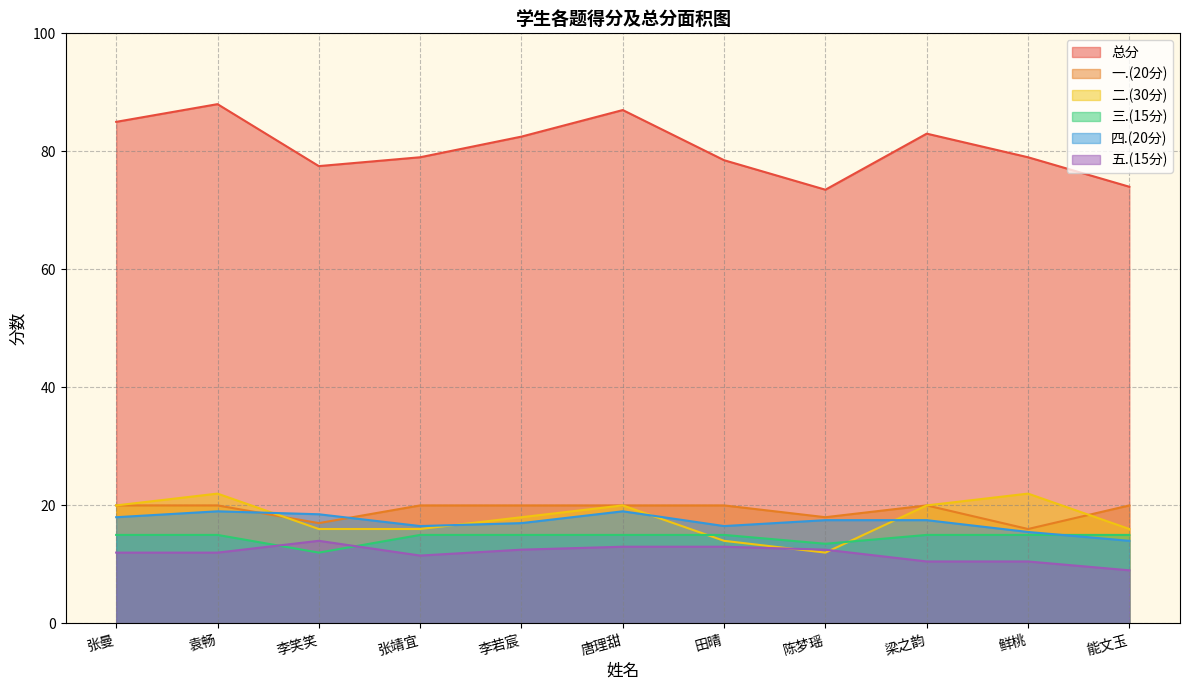

At which label is 一.(20分) closest to 18?

陈梦瑶